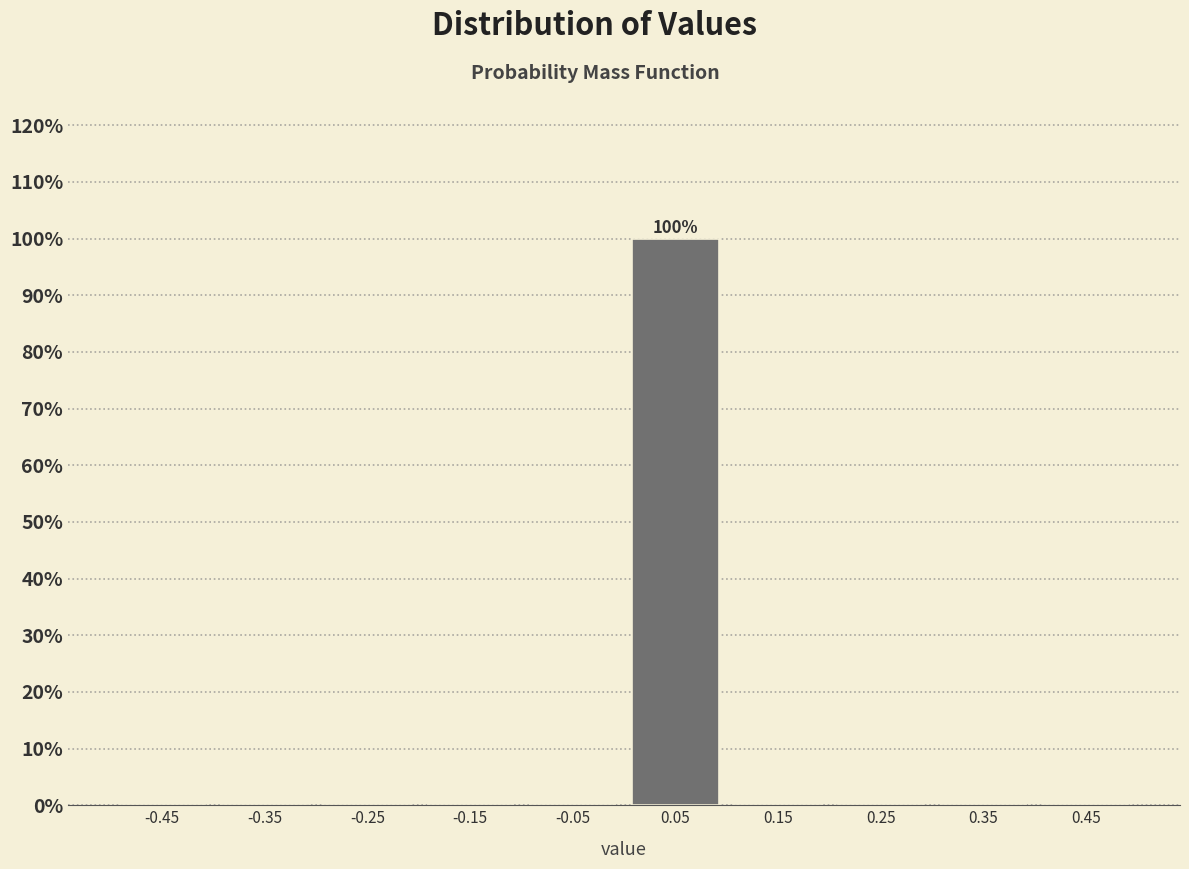

Over which range of the x-axis is the bar tallest?

0.0 to 0.1